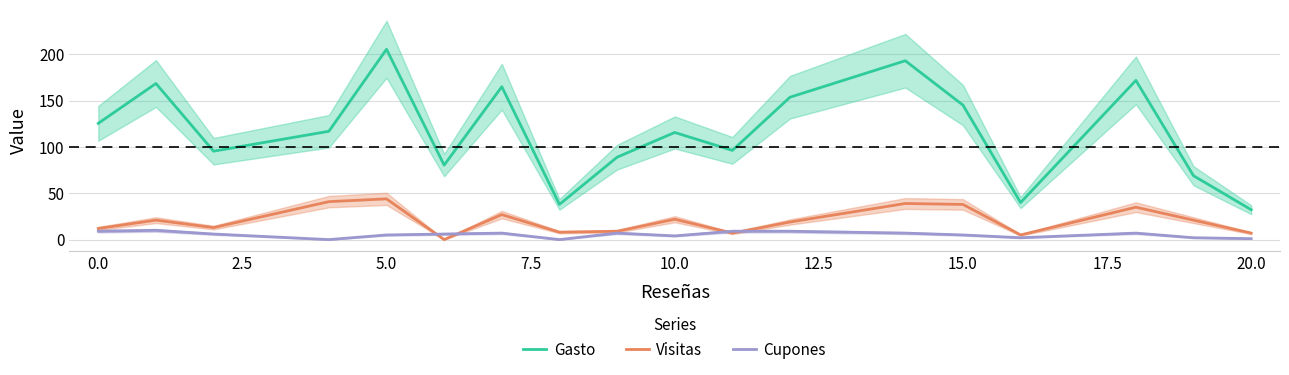

True or false: Gasto and Visitas intersect in this chart.

False